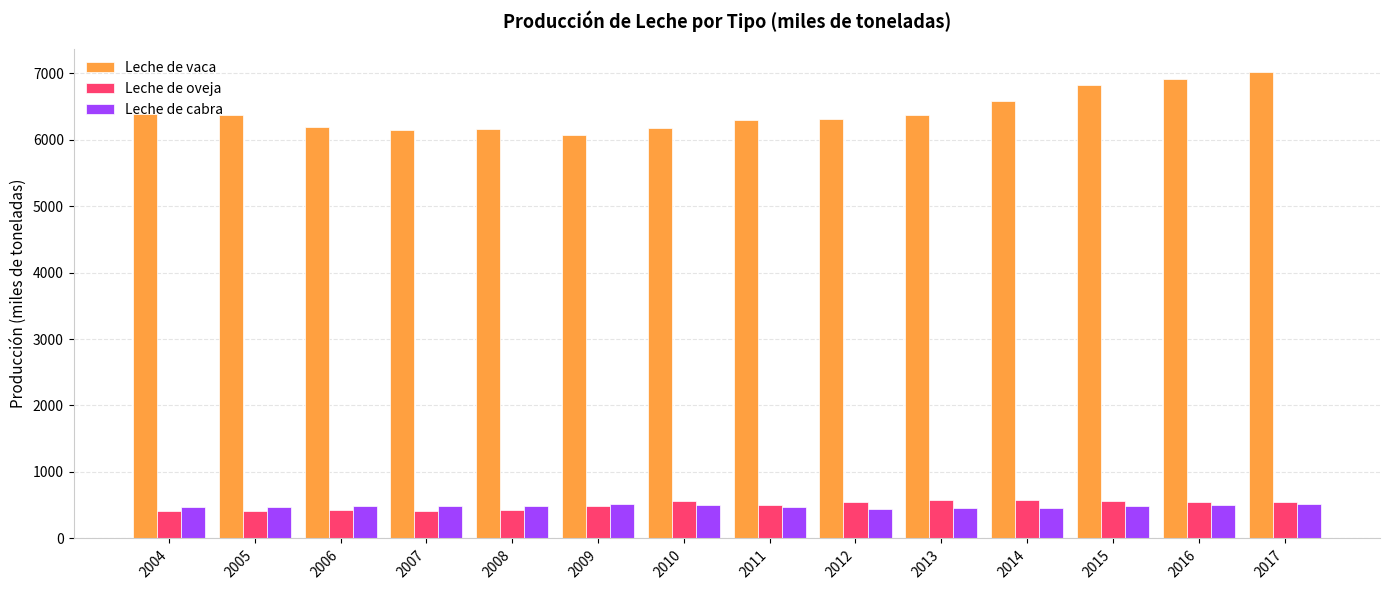

Does the chart contain any negative values?

No